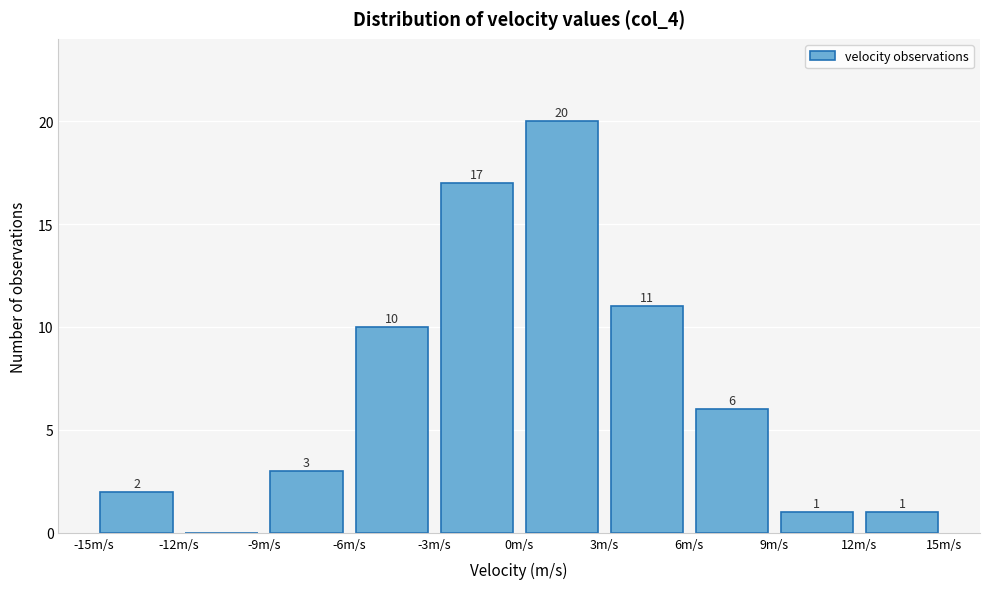

Over which range of the x-axis is the bar tallest?

0 to 3